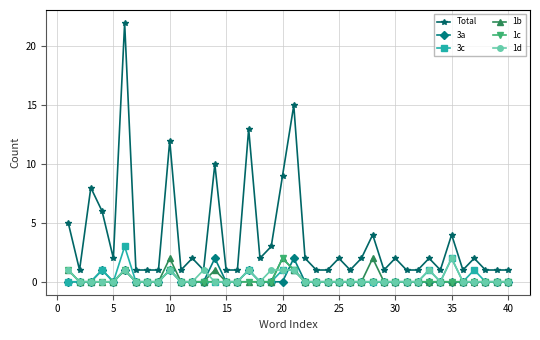

Which series has the widest spread of values?

Total